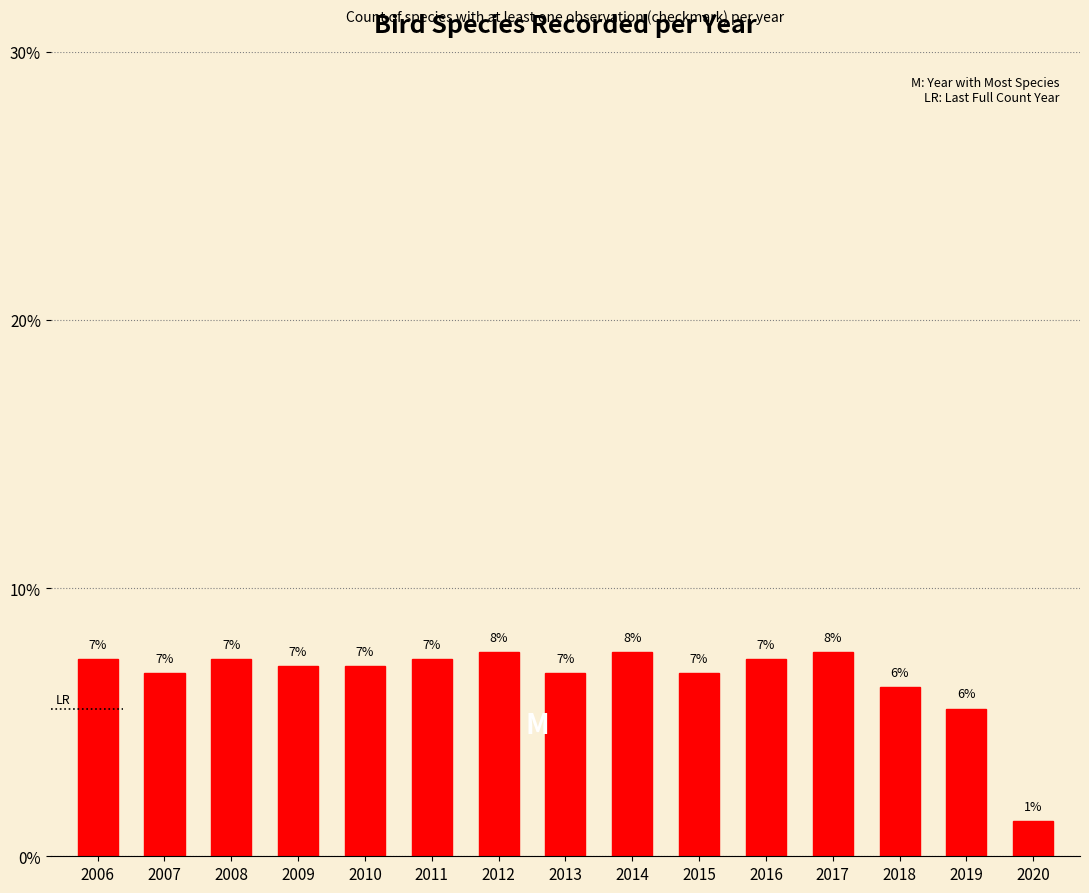

What is the maximum value shown in the chart?

7.6